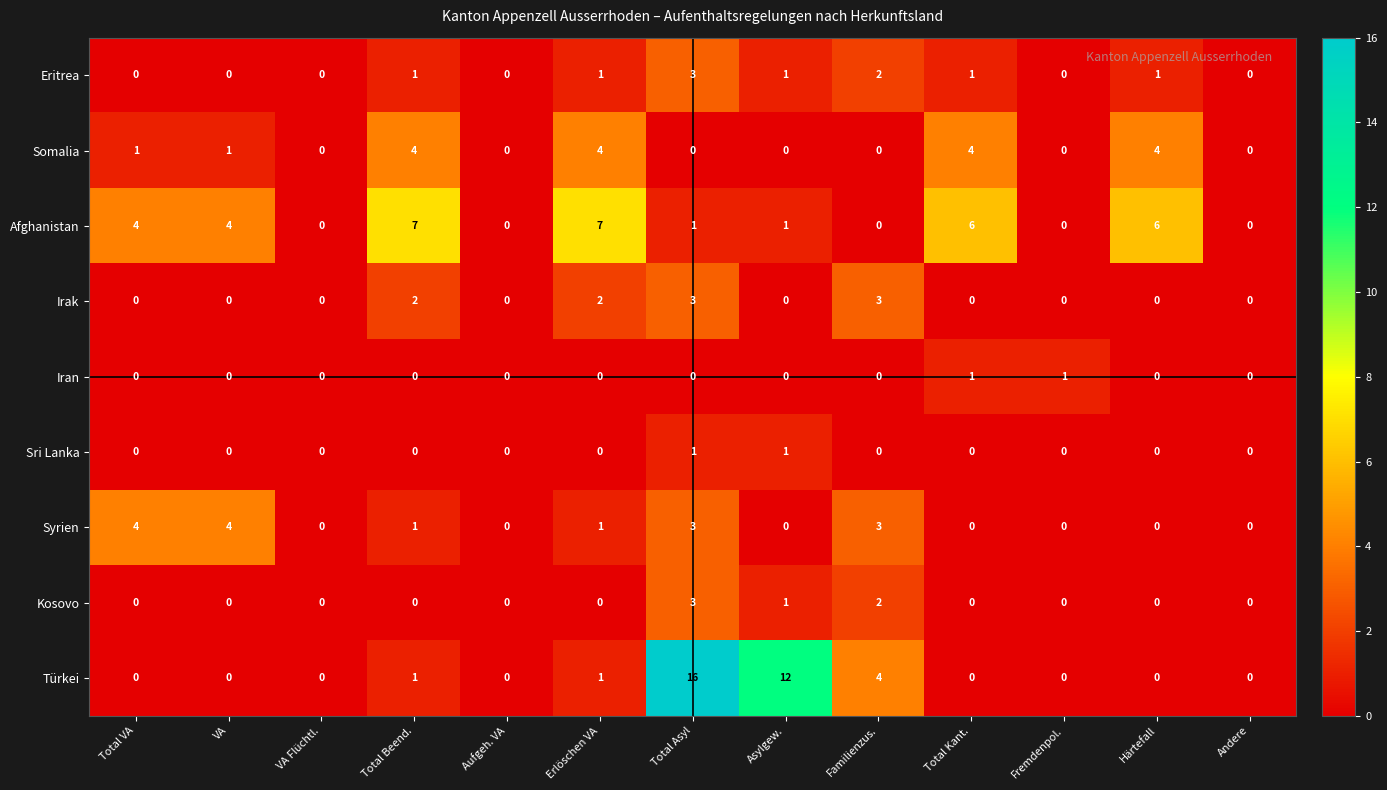

The Sri Lanka series shows 0 at Härtefall. True or false?

True